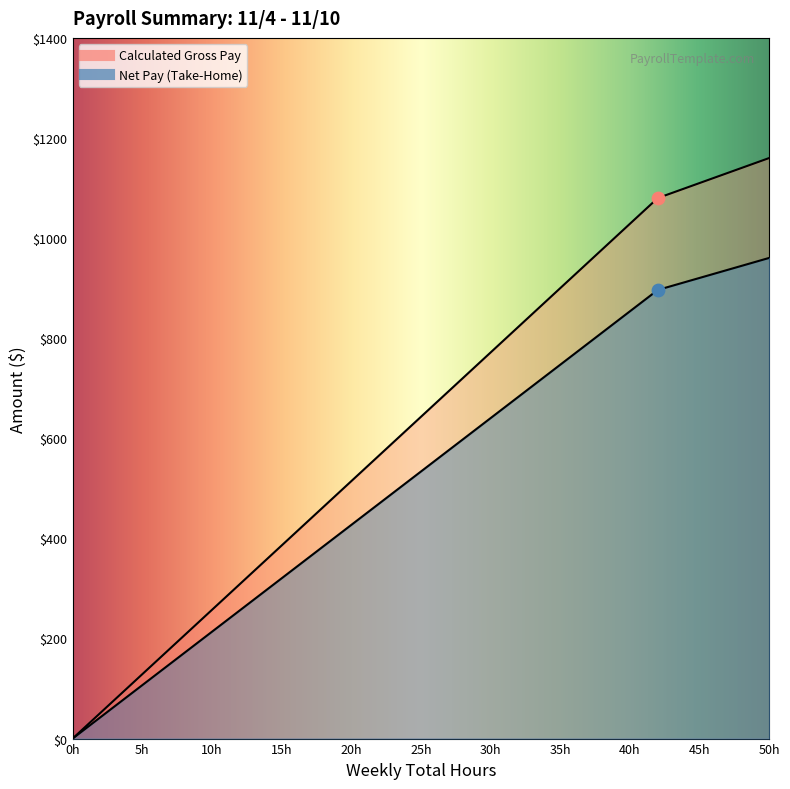

Which series has the largest Y range (max minus min)?

Calculated Gross Pay